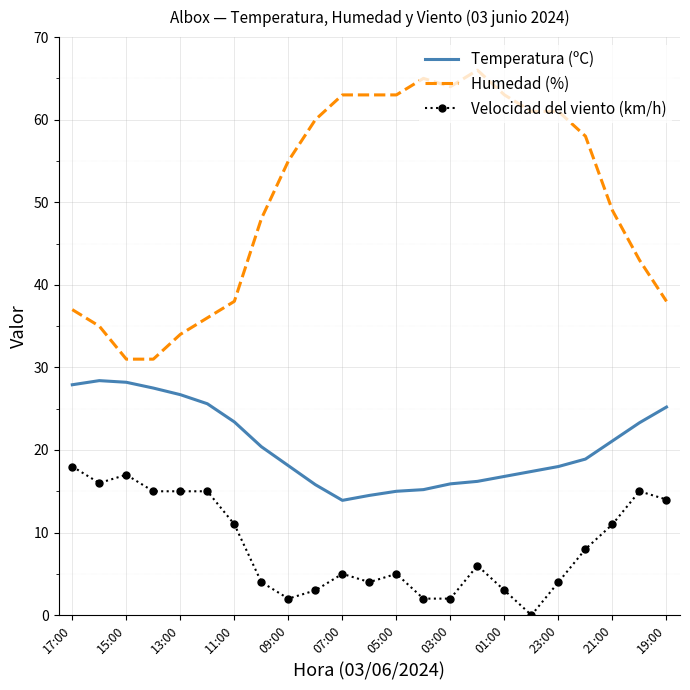

Which series has the largest total across all categories?

Humedad (%)